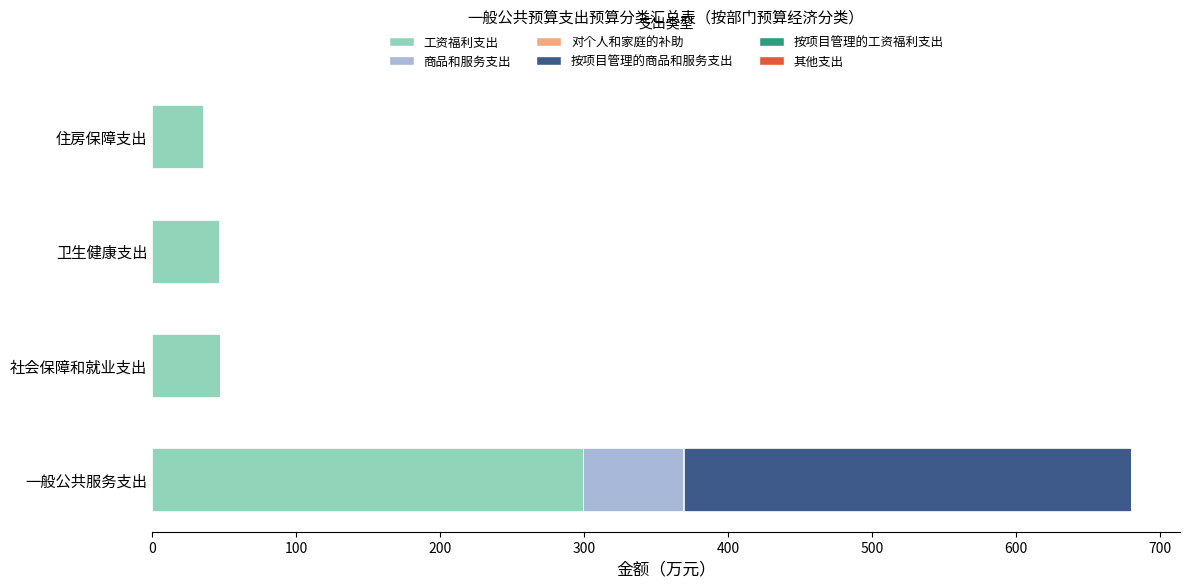

What is the total value across all series at 社会保障和就业支出?

47.5